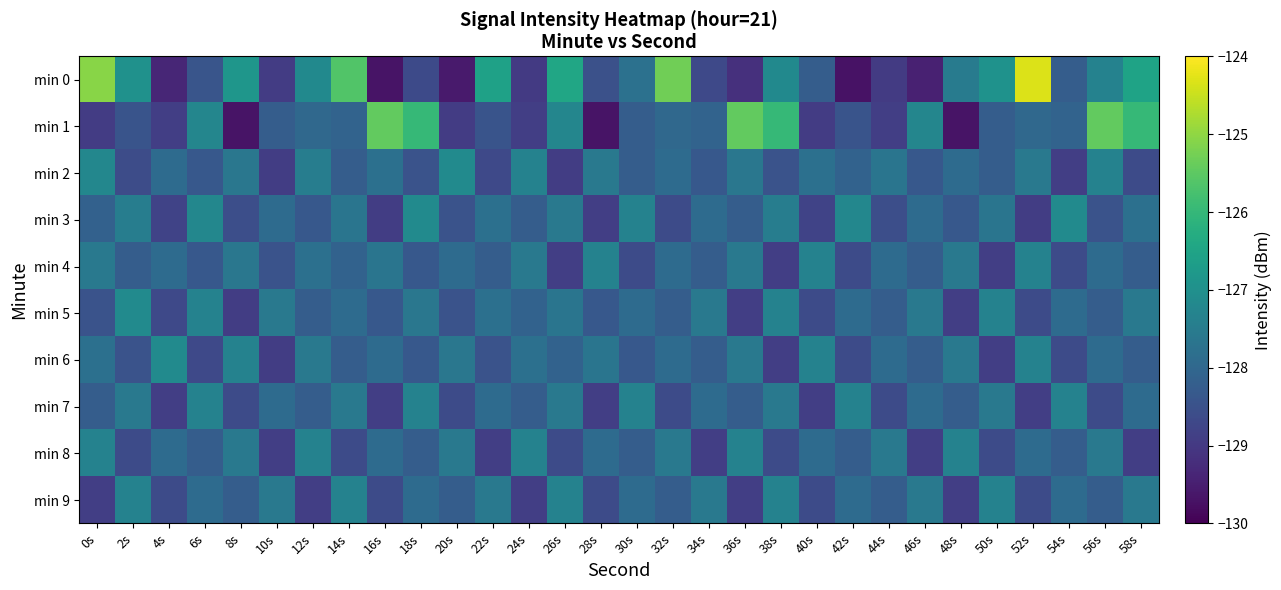

Which series changed the most between 16s and 24s?

min 1